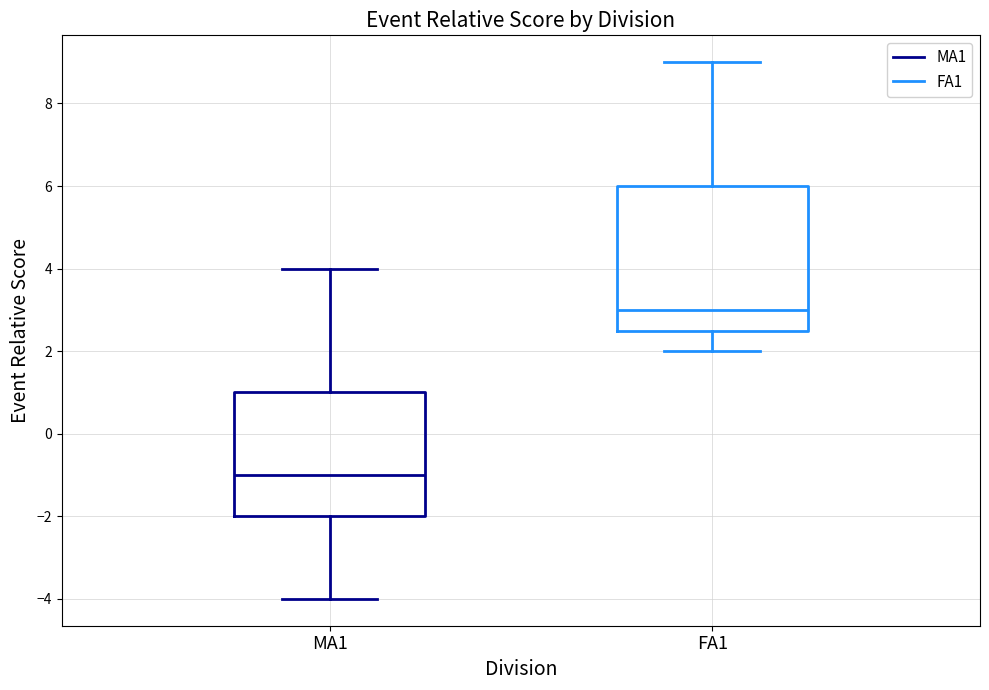

Which box has the lowest median line?

MA1